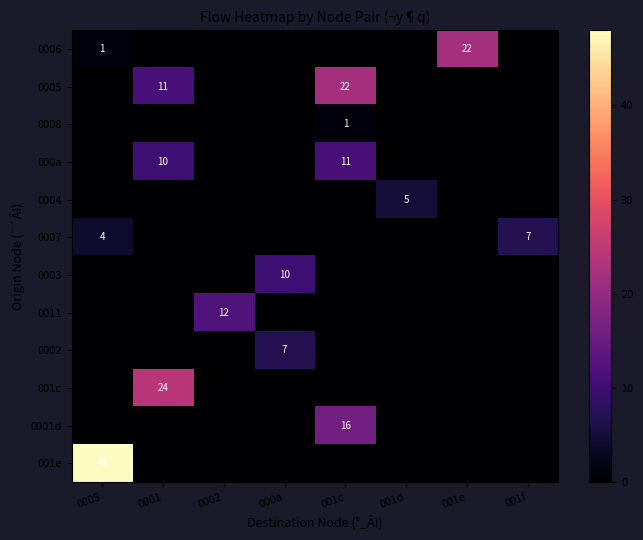

Which has a higher value, 0001 or 001f?

0001